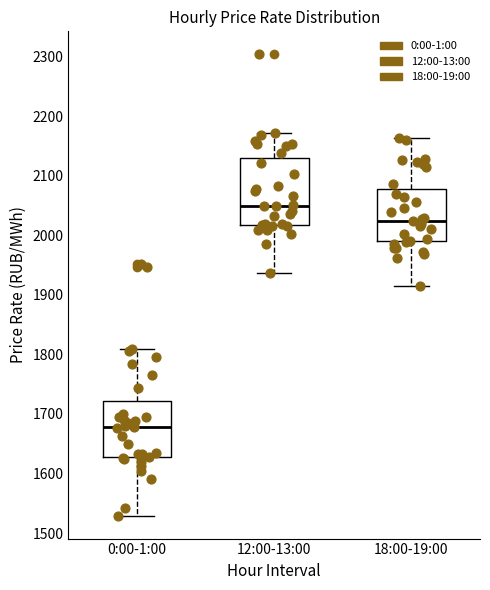

Where is the upper edge of the box for 12:00-13:00 on the y-axis? The values are not printed on the chart, so give them approximately, as read against the axis.

2130